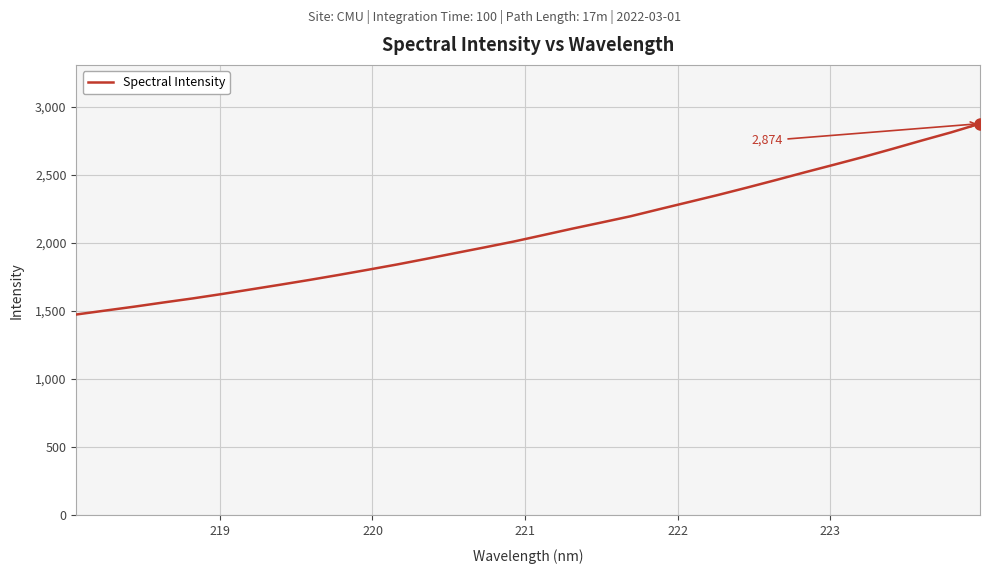

What is the greatest value displayed?

2874.4